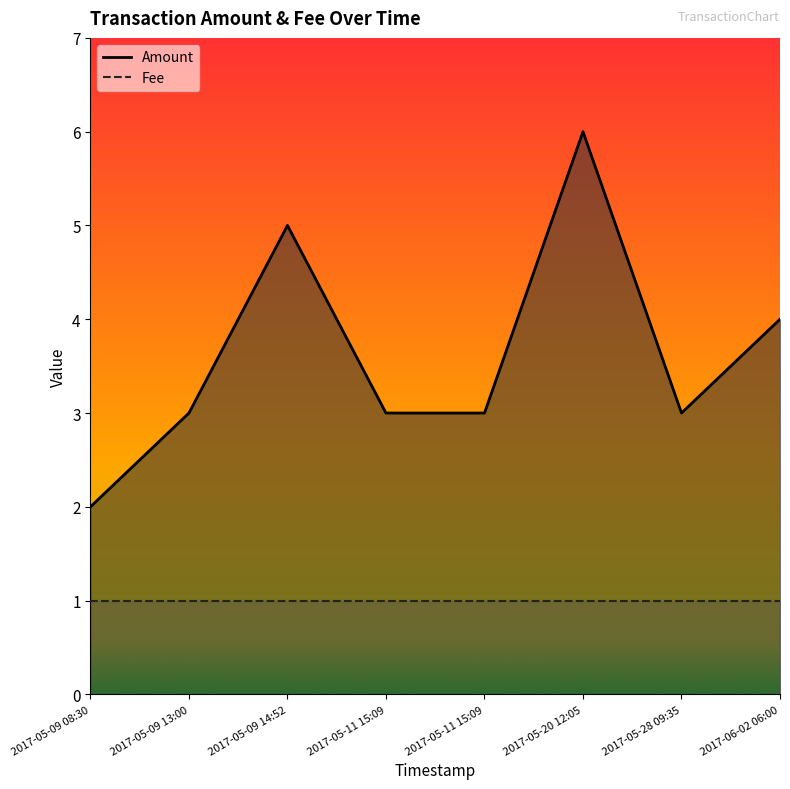

The chart shows a value of 4 at 2017-06-02 06:00. True or false?

True